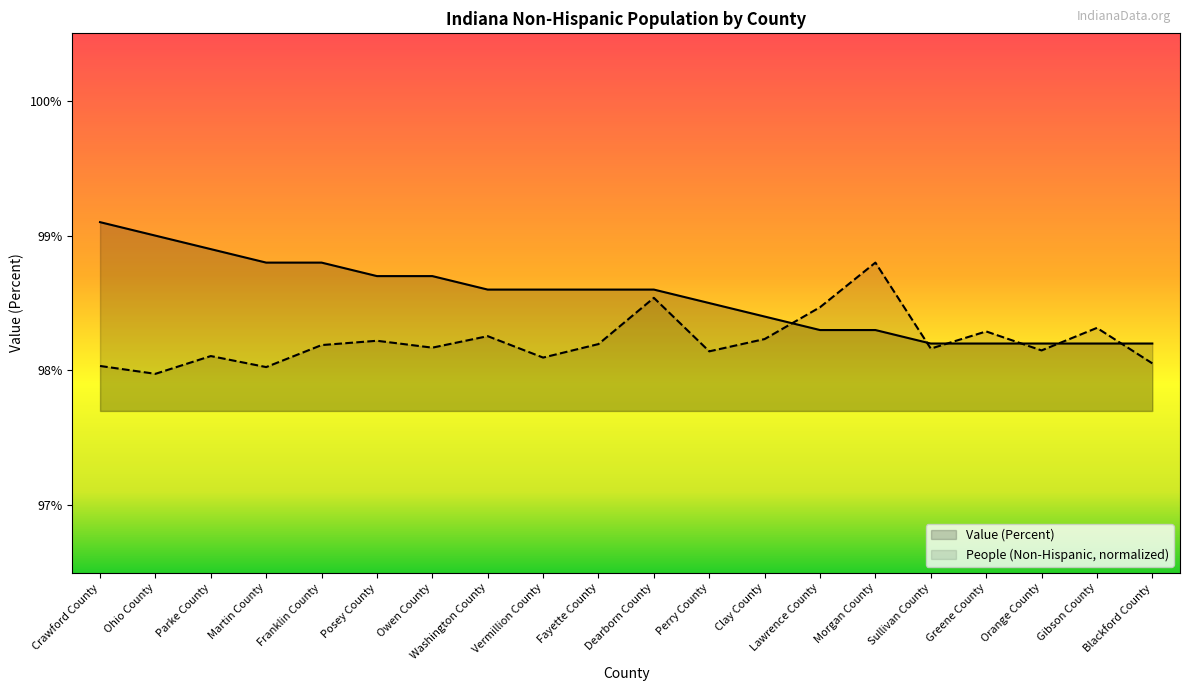

What is the sum of the Value (Percent) values at Dearborn County and Fayette County?

197.2